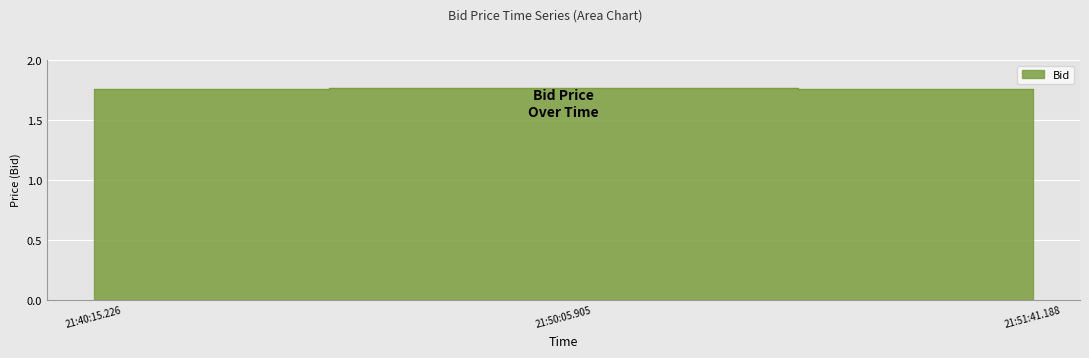

What is the average value?

1.8